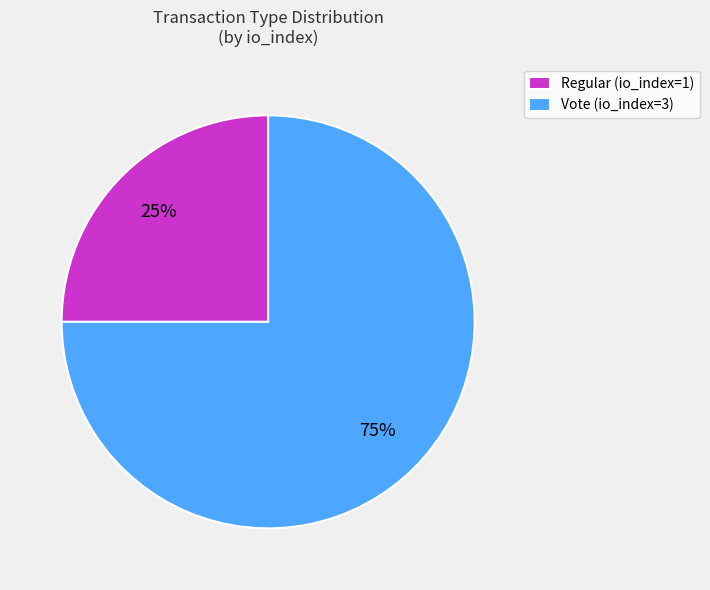

Between Vote (io_index=3) and Regular (io_index=1), which is larger?

Vote (io_index=3)